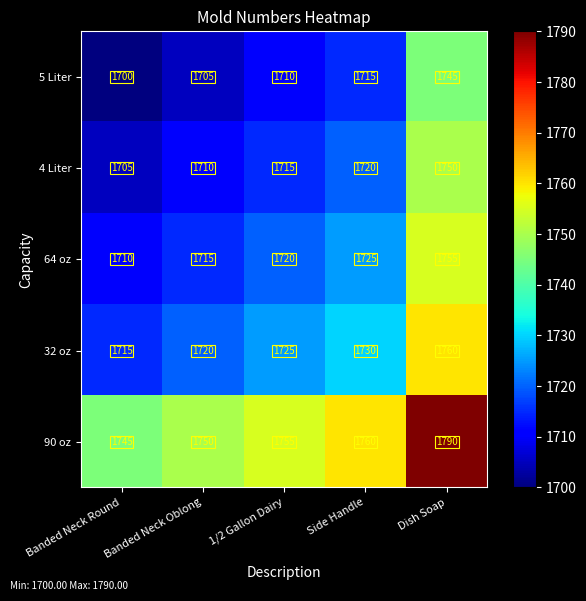

What is the difference between the maximum and minimum values in the 90 oz series?

45